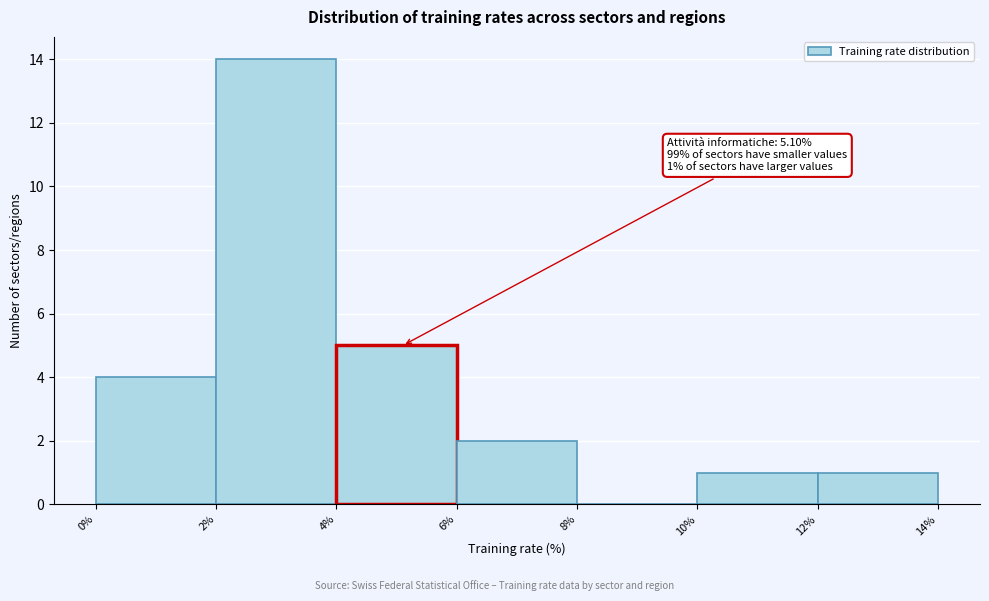

Which range on the x-axis has the tallest bar?

2% to 4%